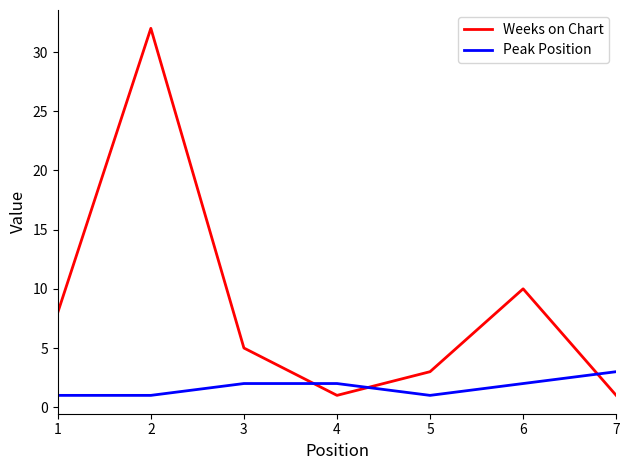

What is the difference between the maximum and minimum values in the Weeks on Chart series?

31